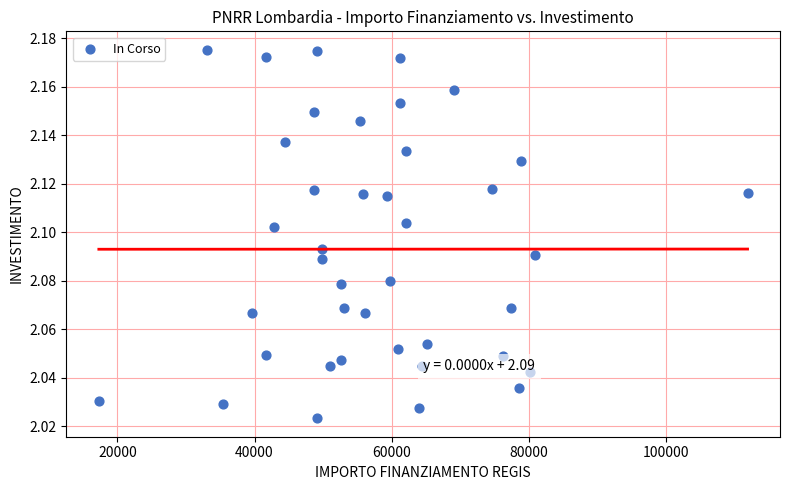

What is the range of X values (max minus min)?

94665.7